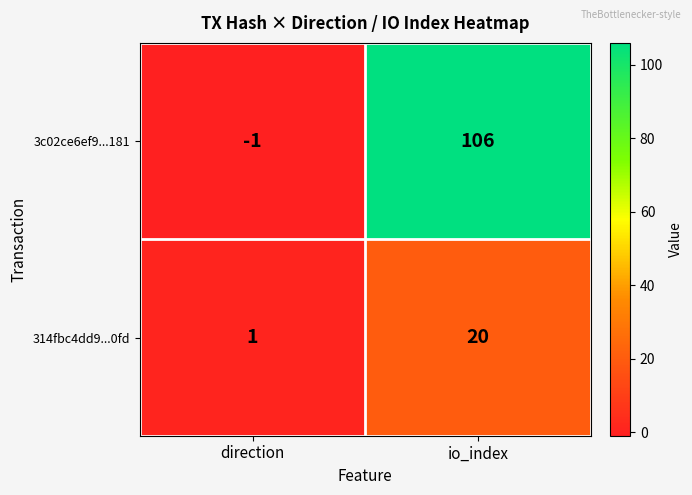

Reading left to right, extract all data points from this chart.

3c02ce6ef9...181: direction=-1	io_index=106
314fbc4dd9...0fd: direction=1	io_index=20